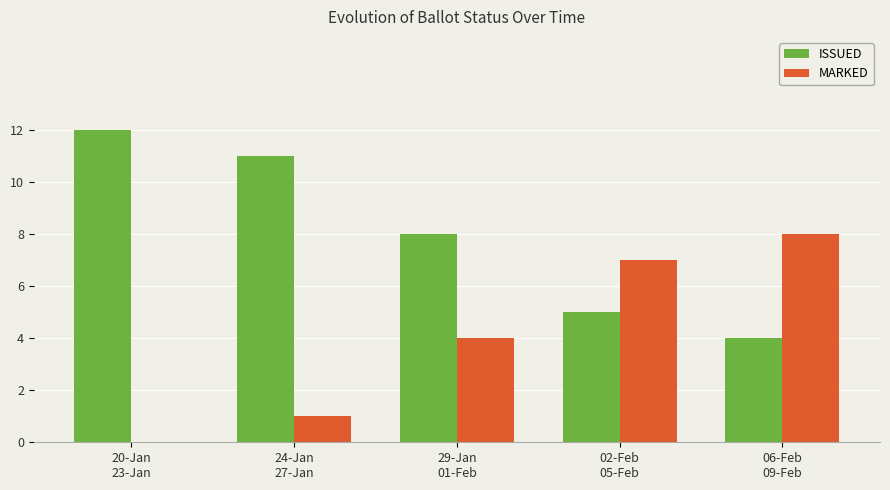

Where is ISSUED nearest to the value 8?

29-Jan
01-Feb